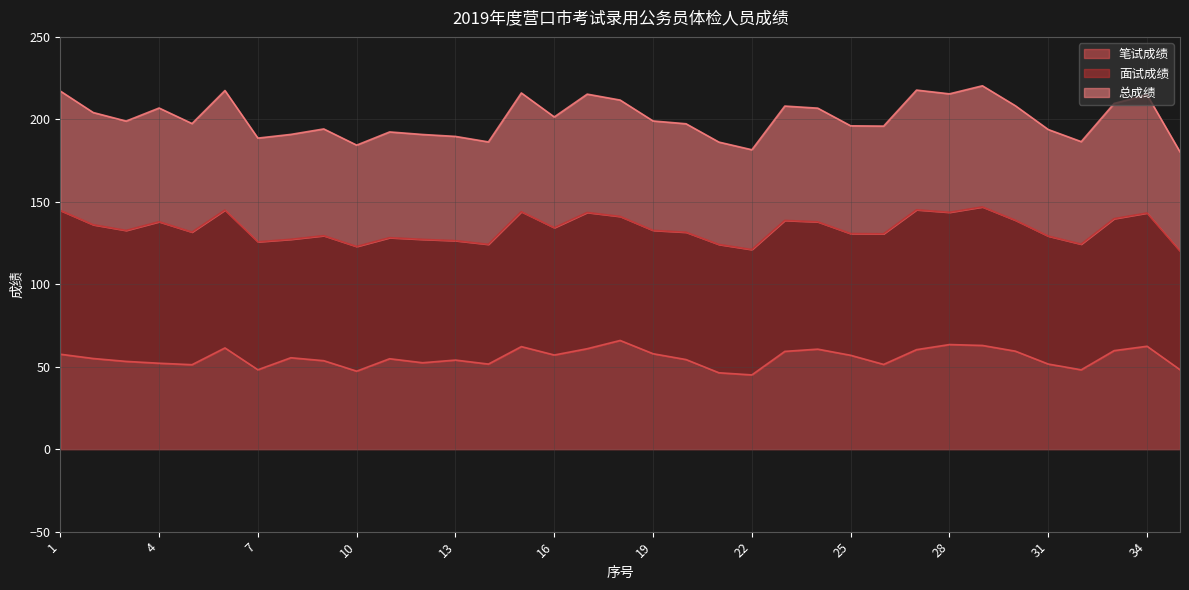

What is the smallest value displayed?

45.0